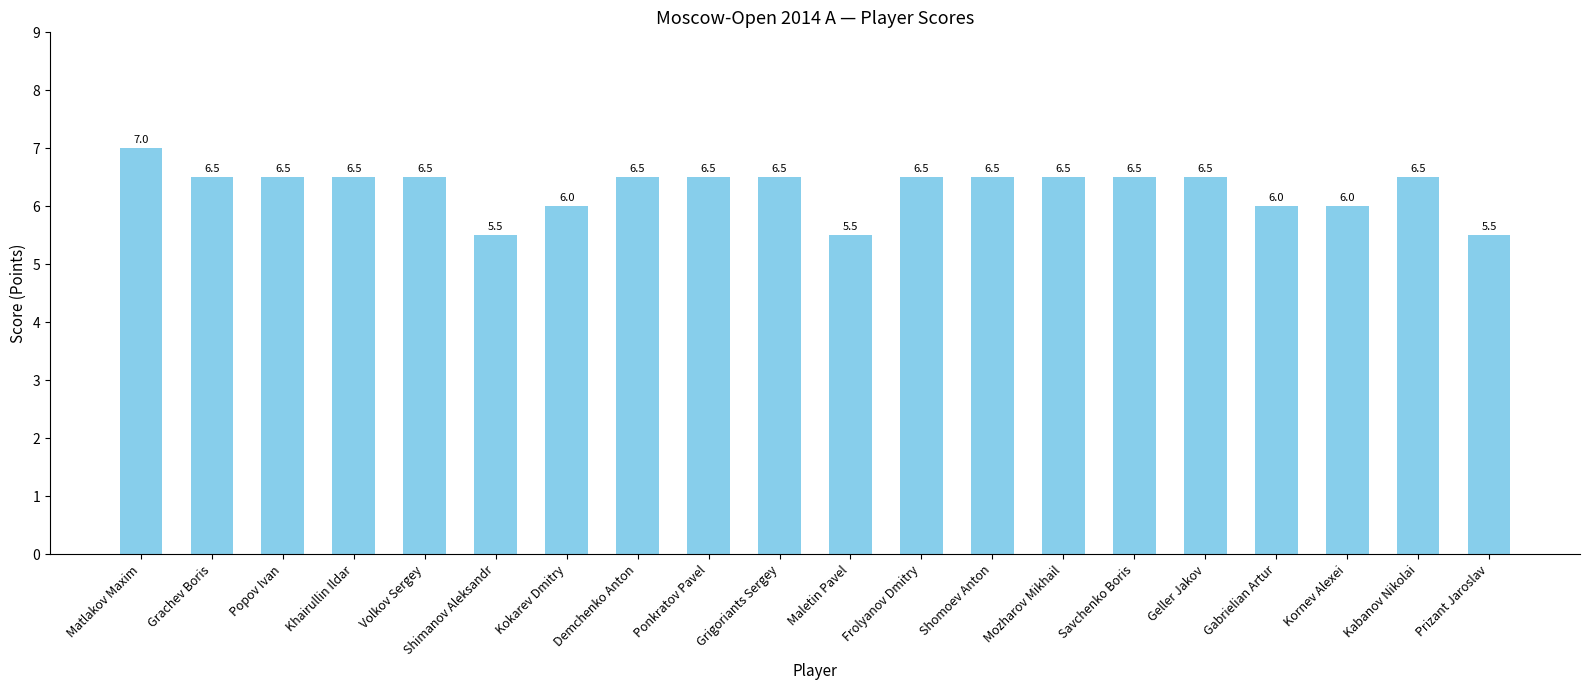

Is it true that the value at Gabrielian Artur is 6.0?

True